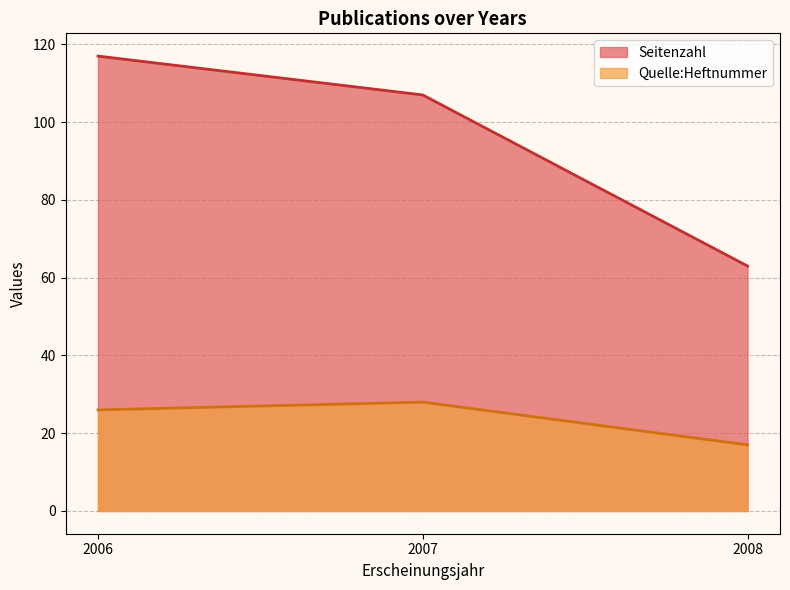

The value of Seitenzahl at 2008 is 63. True or false?

True